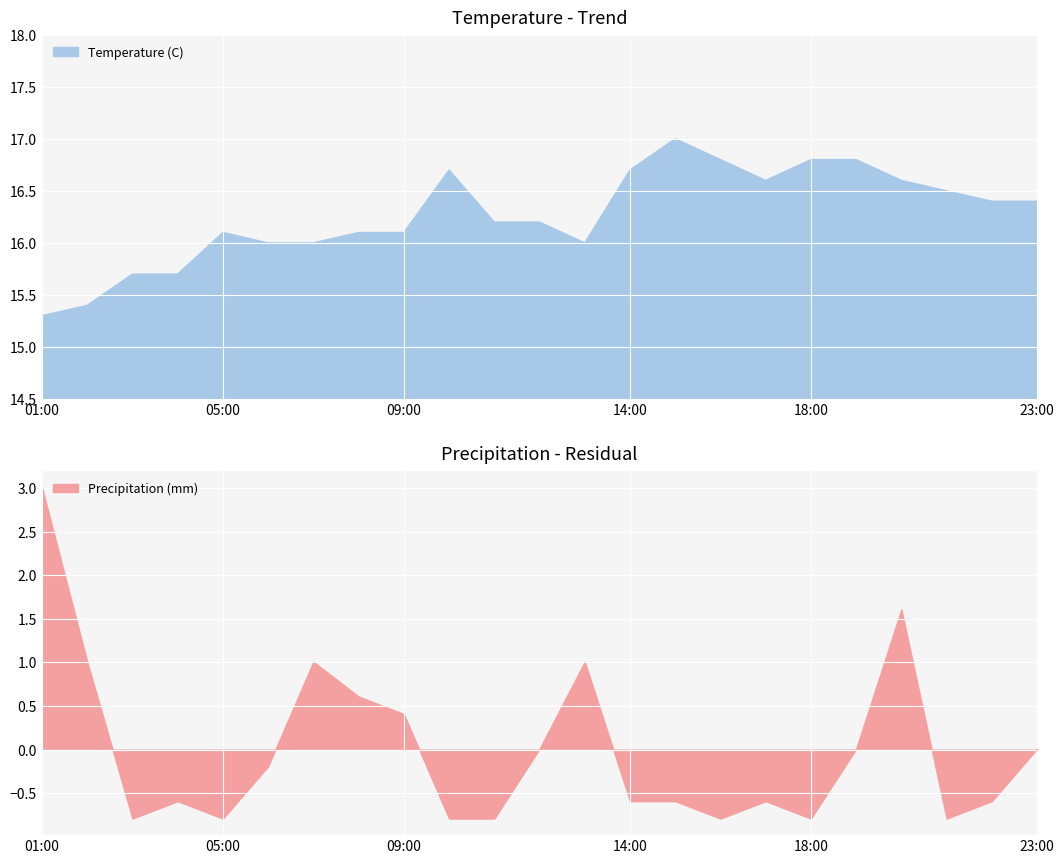

What is the value of the Precipitation (mm) point at the 13th from the left?

1.0